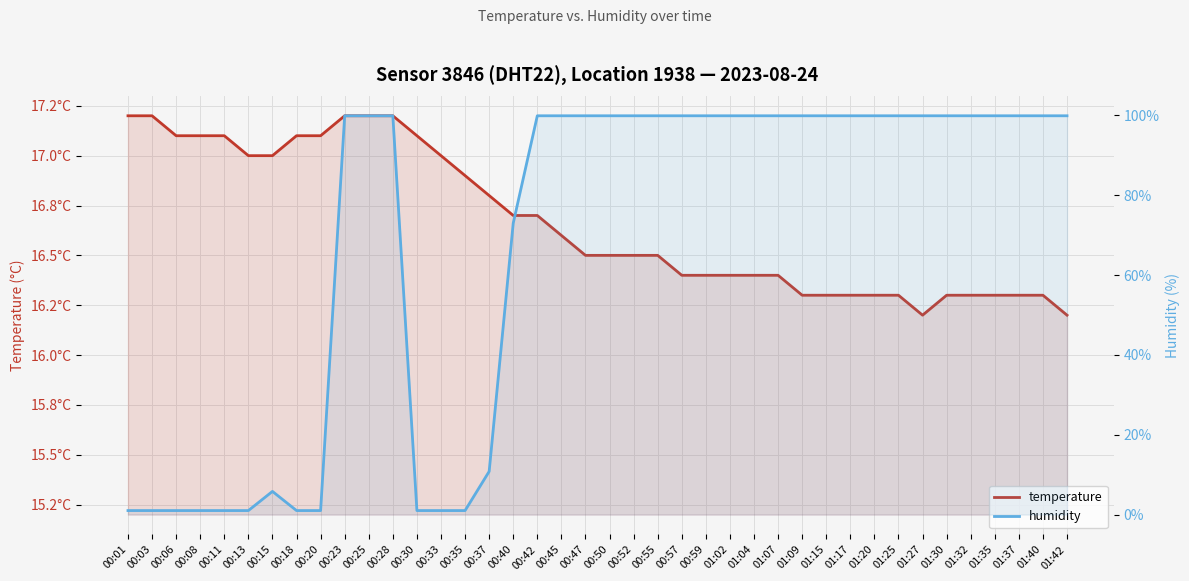

Count the number of categories in the chart.

40